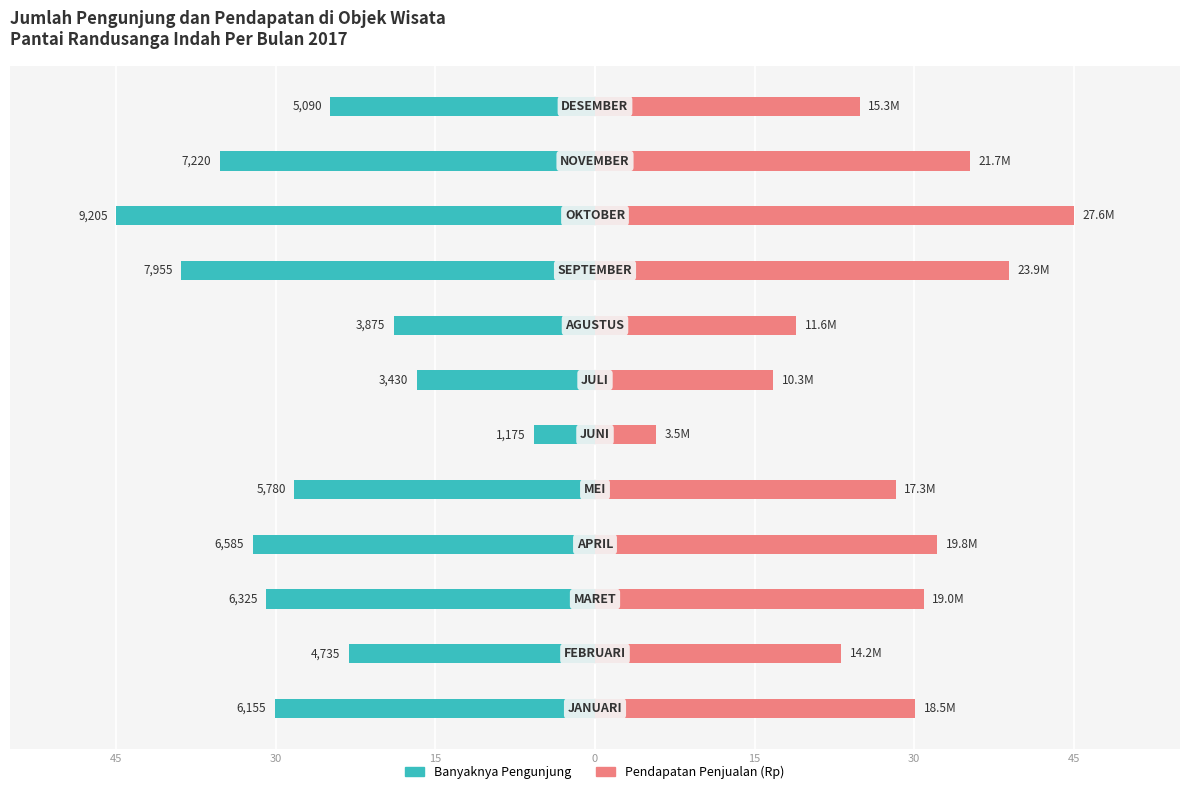

Reading left to right, what are all the values shown in this chart?

Banyaknya Pengunjung: -30.1	-23.1	-30.9	-32.2	-28.3	-5.7	-16.8	-18.9	-38.9	-45.0	-35.3	-24.9
Pendapatan Penjualan: 30.1	23.1	30.9	32.2	28.3	5.7	16.8	18.9	38.9	45.0	35.3	24.9